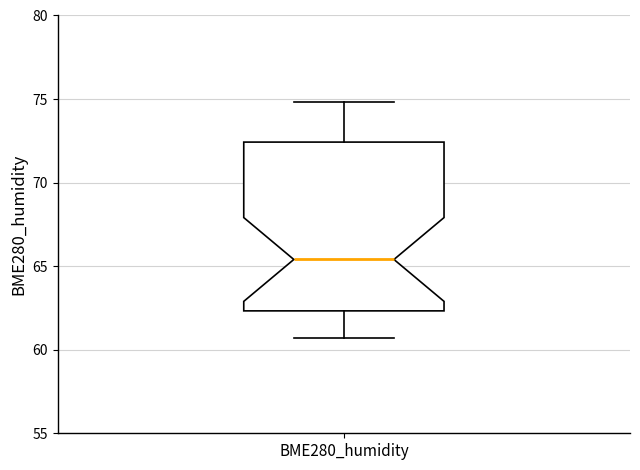

Where is the lower edge of the box for BME280_humidity on the y-axis? The values are not printed on the chart, so give them approximately, as read against the axis.

62.5